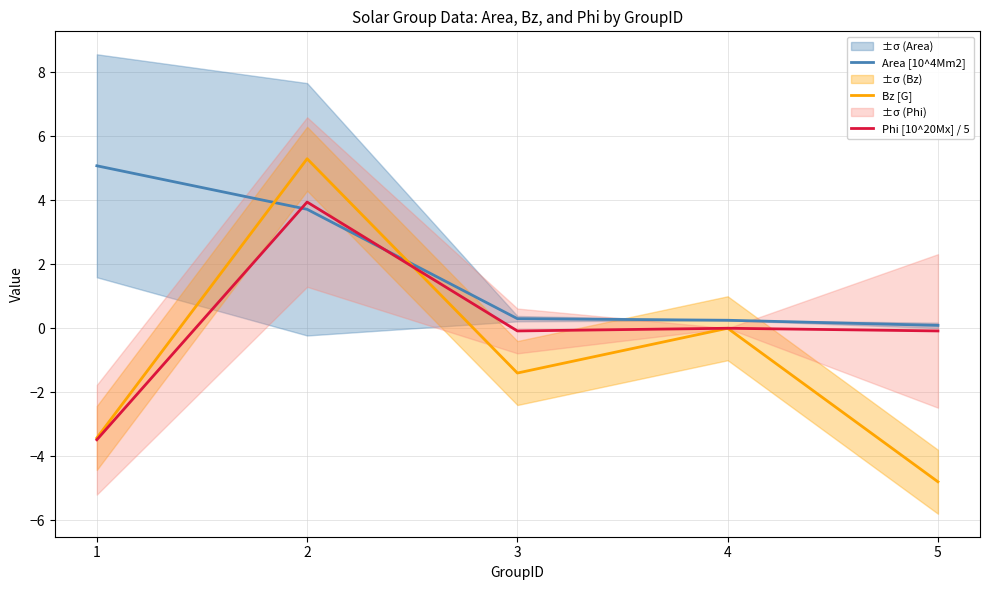

List the series in order of their overall mean, lowest first.

Bz [G], Phi [10^20Mx] / 5, Area [10^4Mm2]